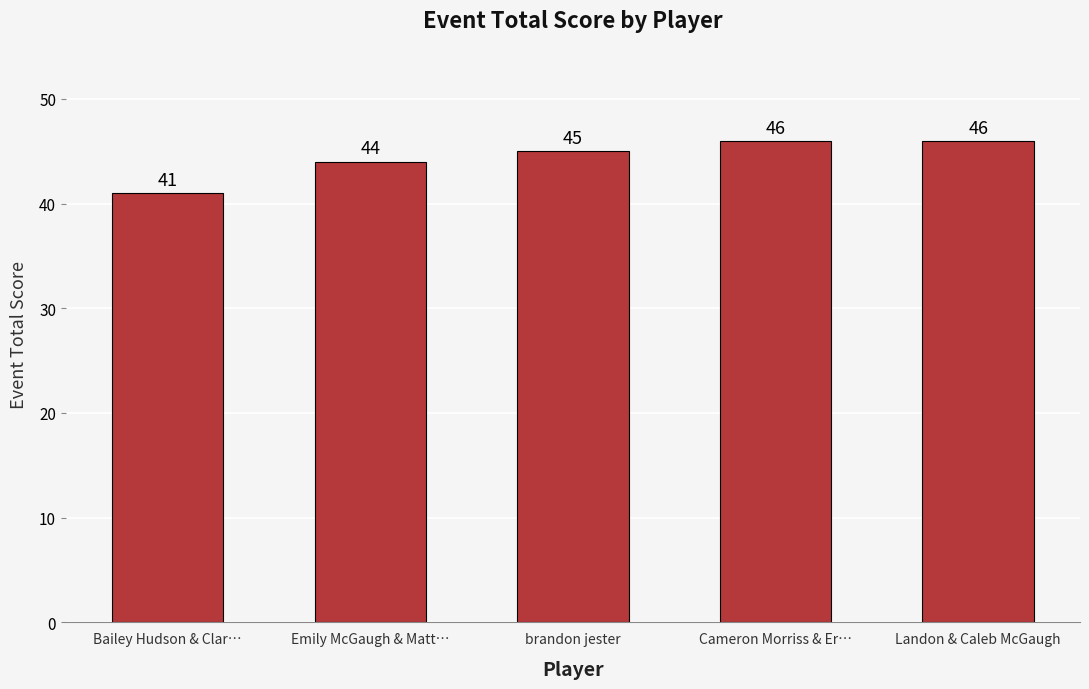

The chart shows a value of 46 at Cameron Morriss & Er…. True or false?

True